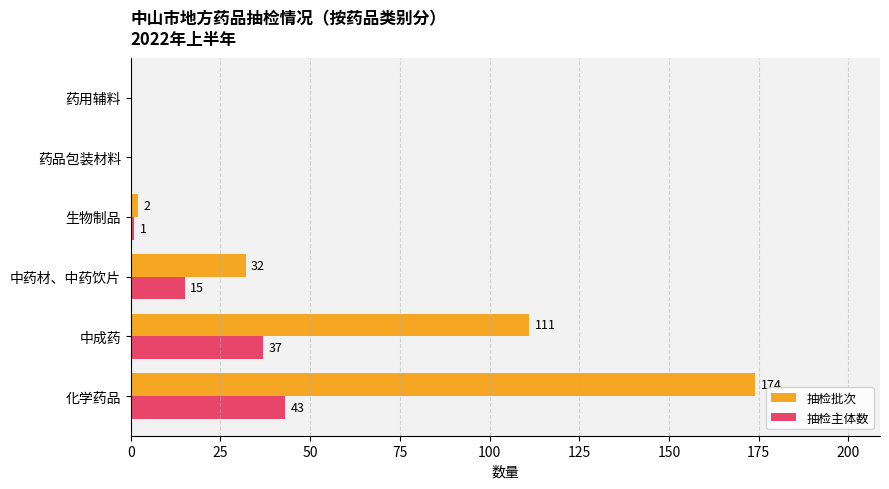

Which label corresponds to the largest value in the chart?

化学药品